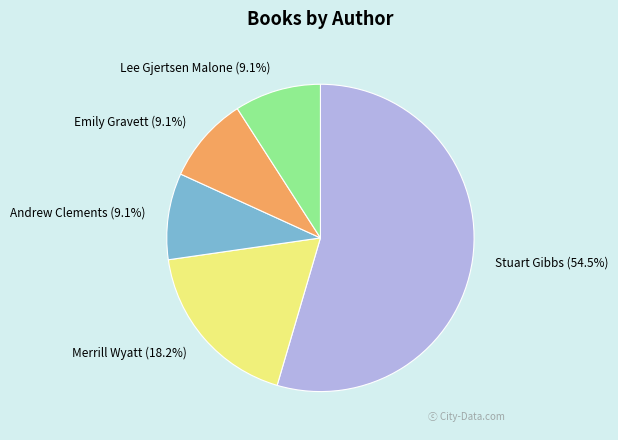

The Lee Gjertsen Malone slice represents 1% of the pie. True or false?

False